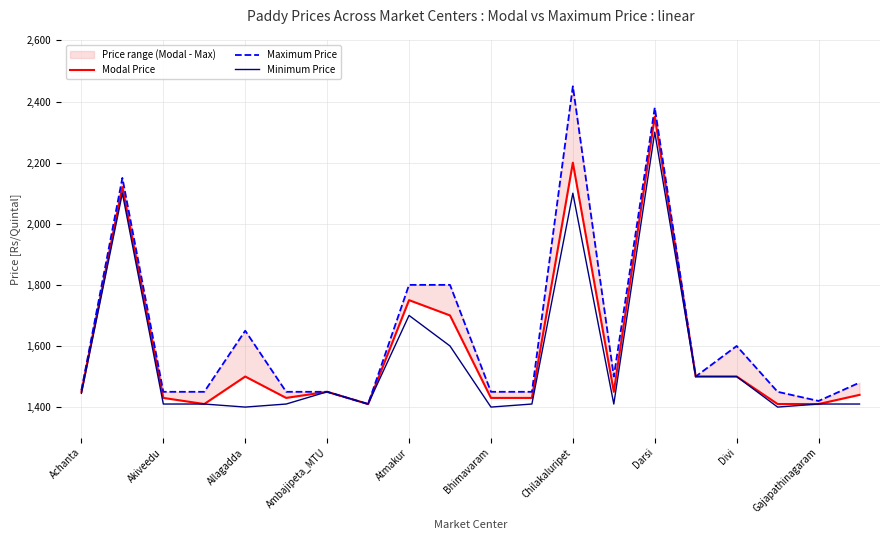

What value does the Minimum Price series have at Bhimavaram?

1400